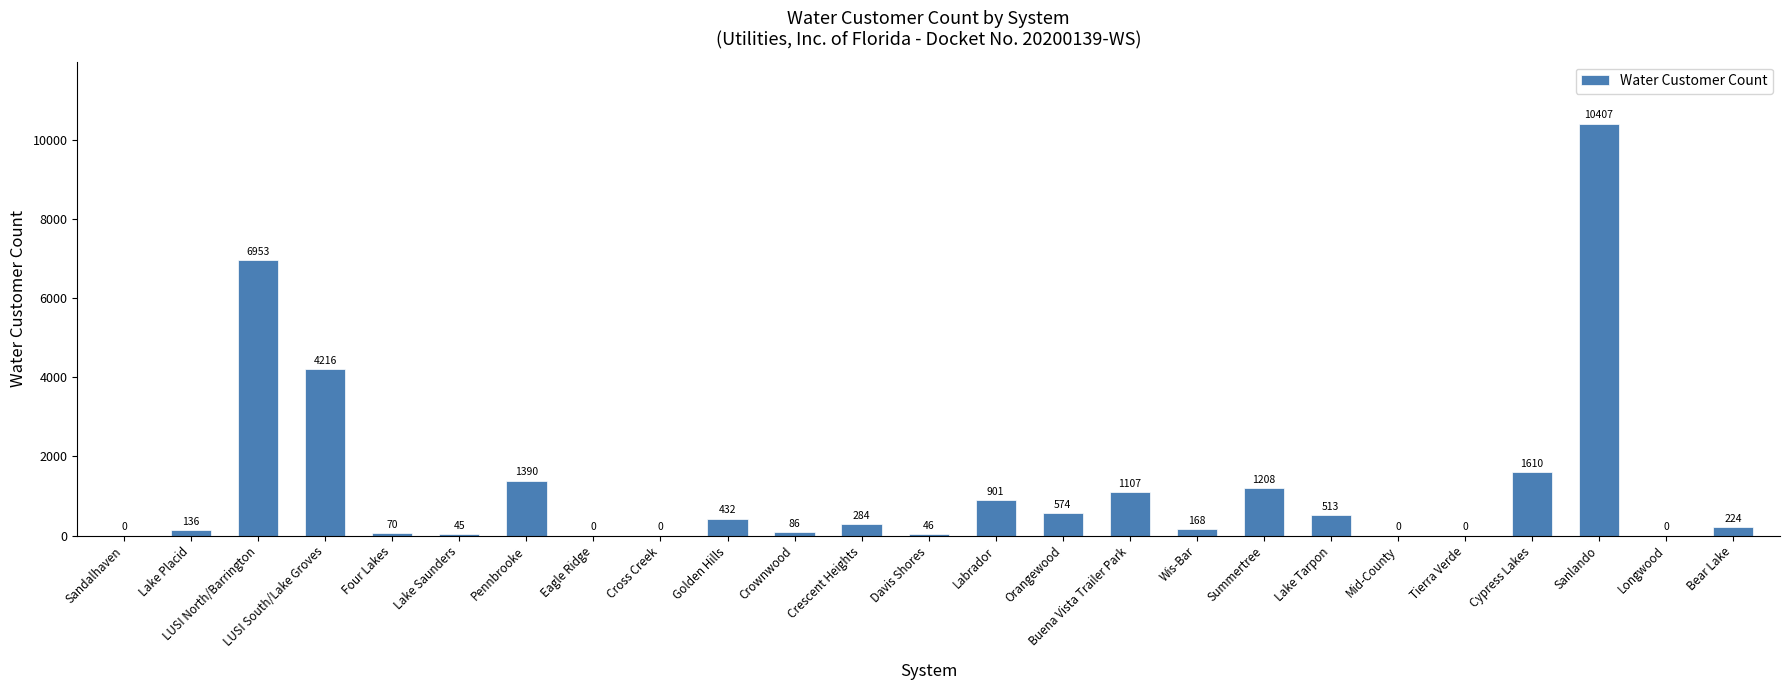

What is the sum of the values at Sanlando and Labrador?

11308